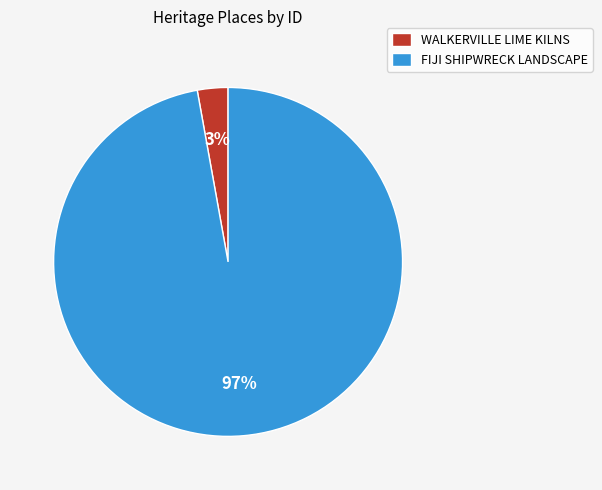

Count the number of slices in the pie.

2